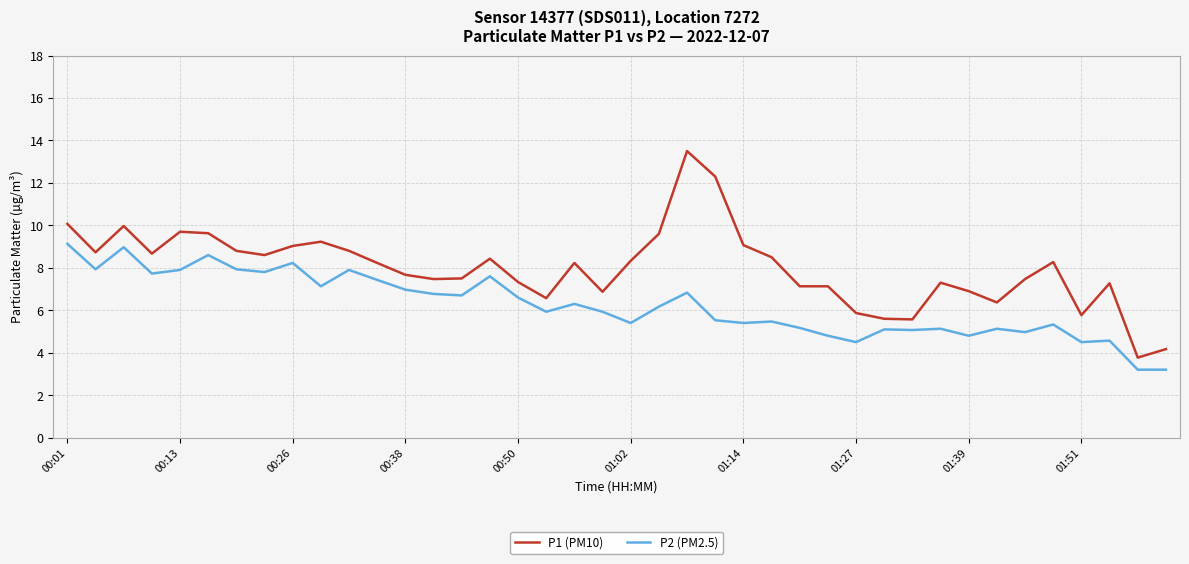

What is the difference between the maximum and minimum values in the P2 (PM2.5) series?

5.9